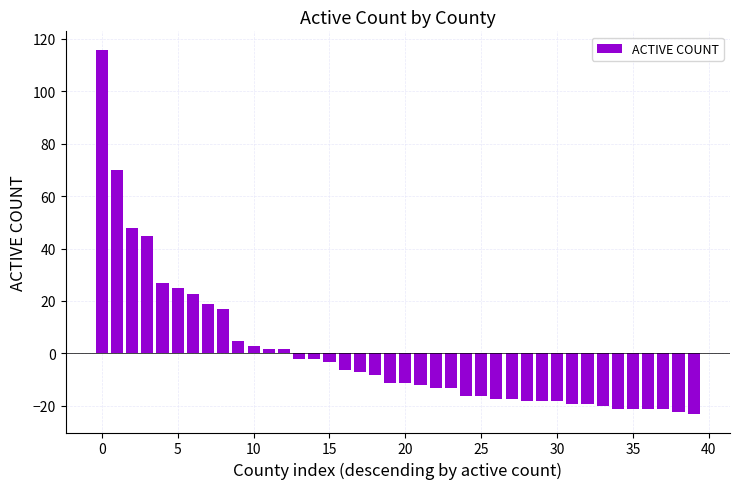

What is the smallest value displayed?

-23.2